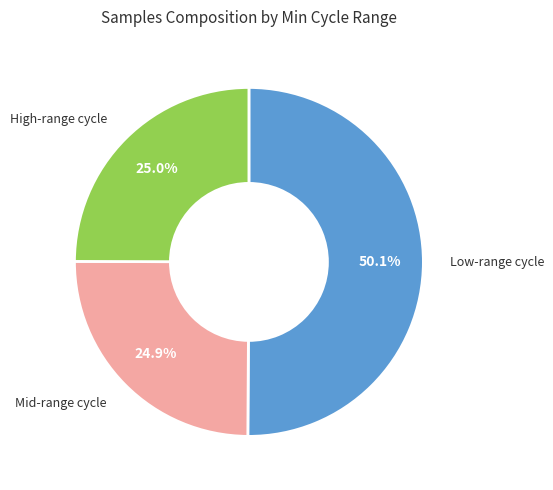

Which slice is the largest?

Low-range cycle